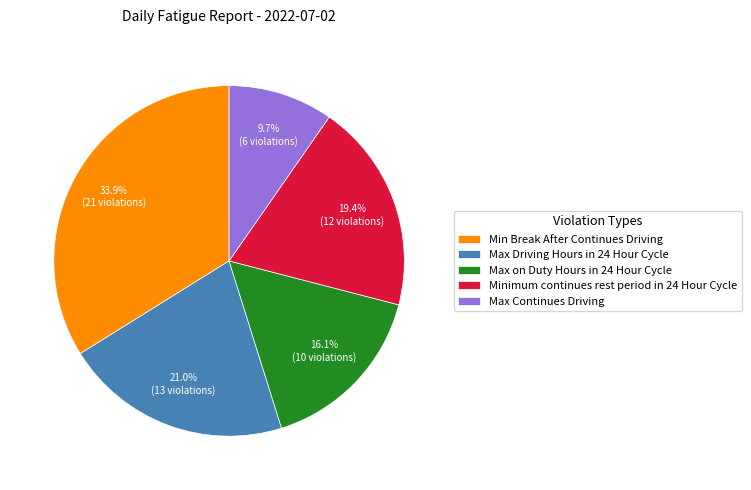

Between Max on Duty Hours in 24 Hour Cycle and Max Driving Hours in 24 Hour Cycle, which is larger?

Max Driving Hours in 24 Hour Cycle